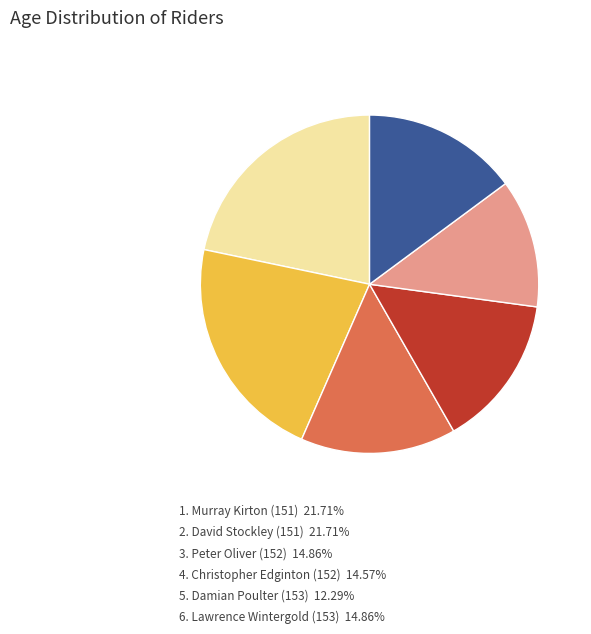

Is there any slice that represents more than half of the pie?

No